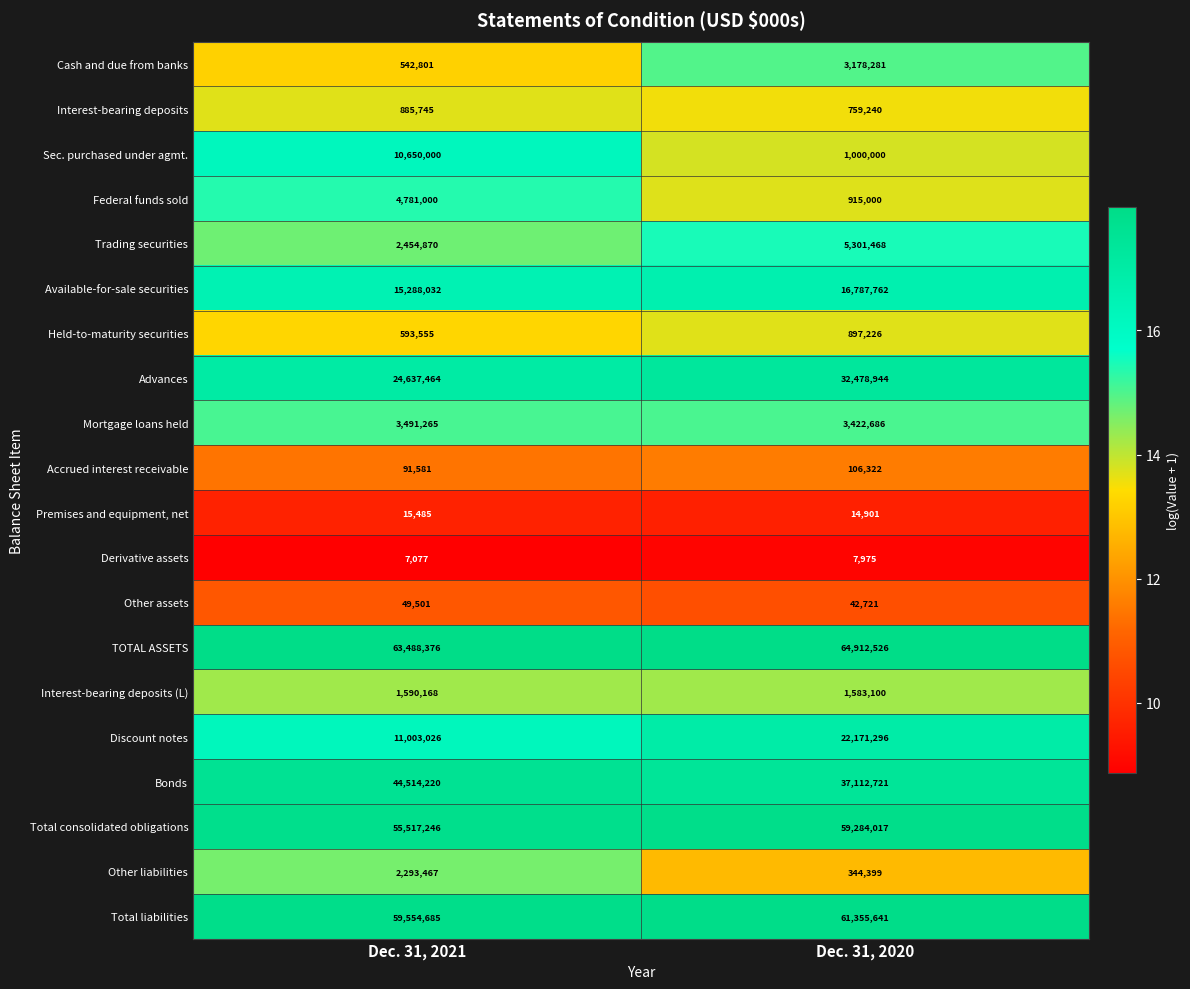

Where is Discount notes nearest to the value 16587161?

Dec. 31, 2021